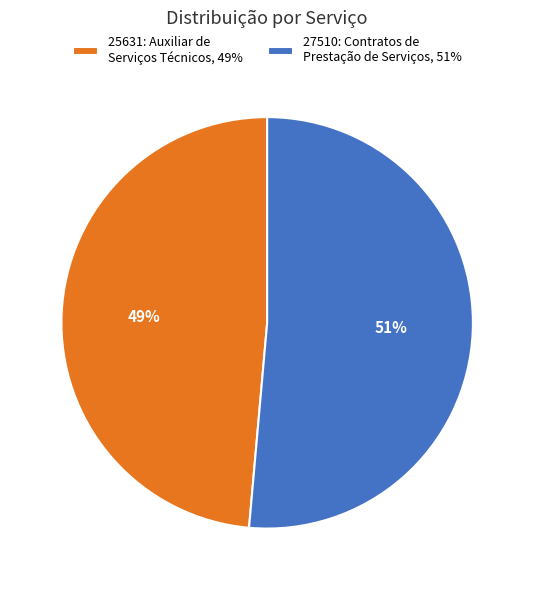

What percentage is the 25631: Auxiliar de Serviços Técnicos slice, to the nearest percent?

49%